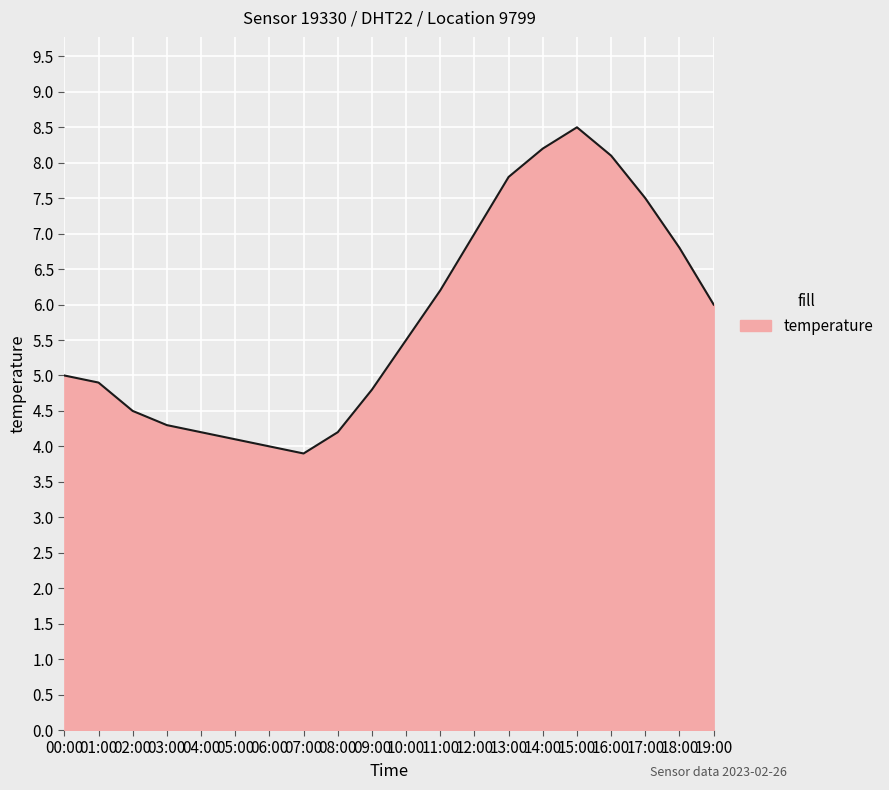

What position from the left is 14:00?

15